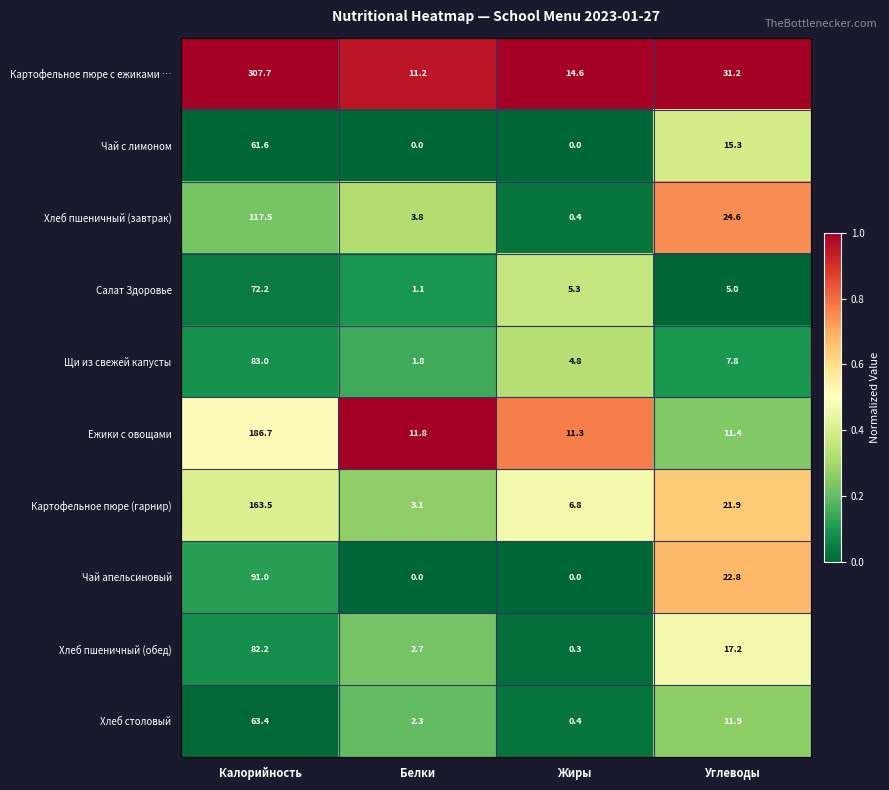

The Щи из свежей капусты series shows 0.8 at Белки. True or false?

False